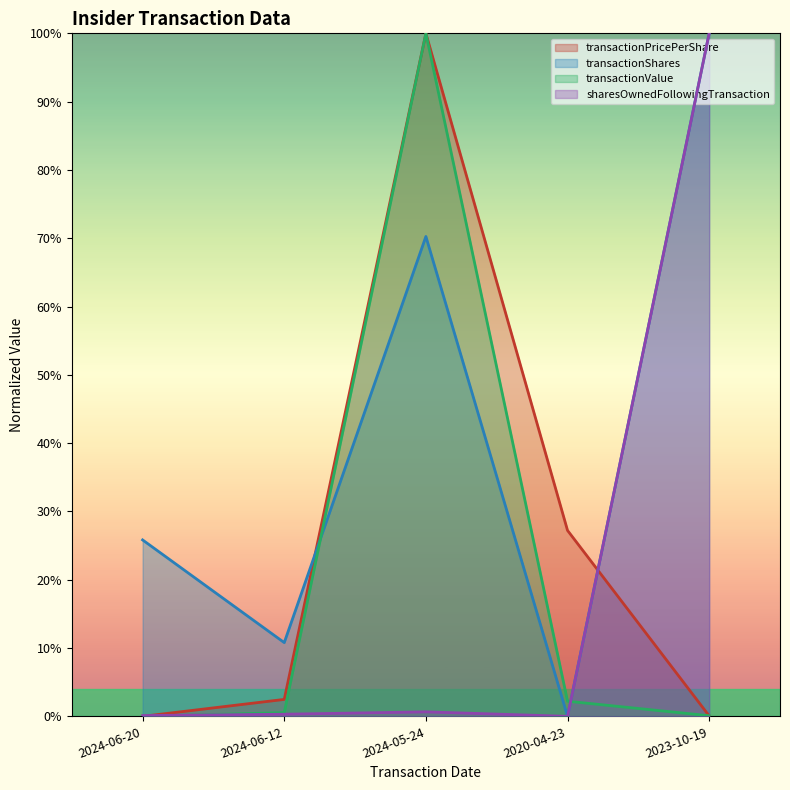

Does the chart display data point markers on the line(s)?

No